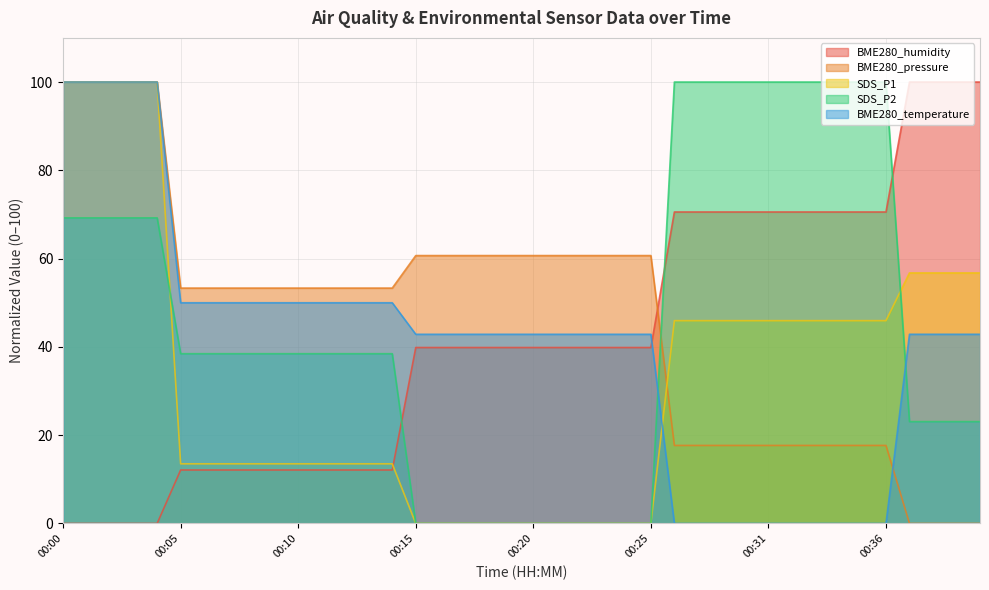

What is the average value of the SDS_P2 series?

45.6